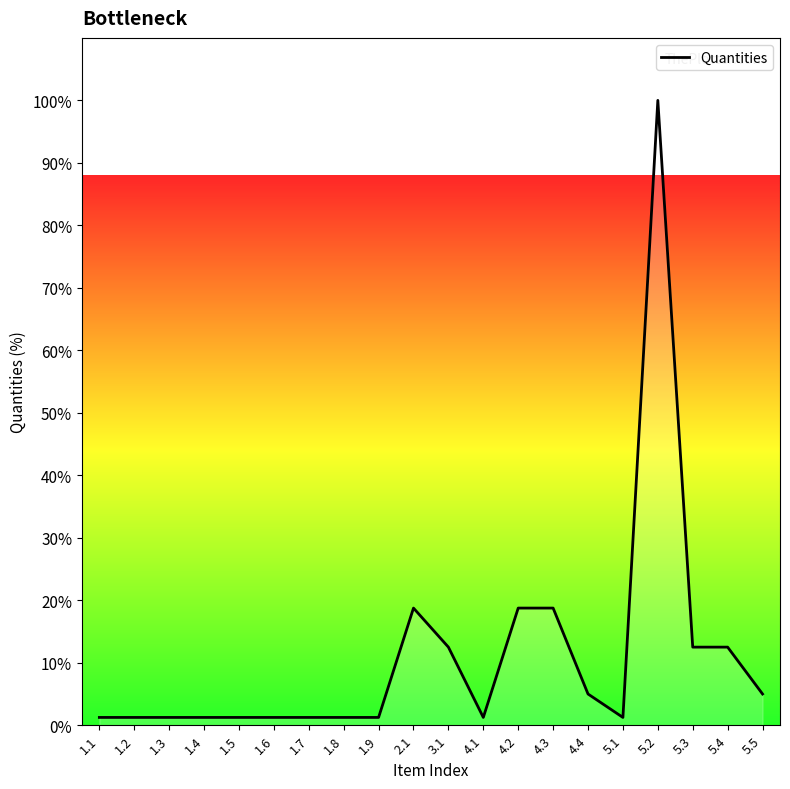

Which label corresponds to the largest value in the chart?

5.2